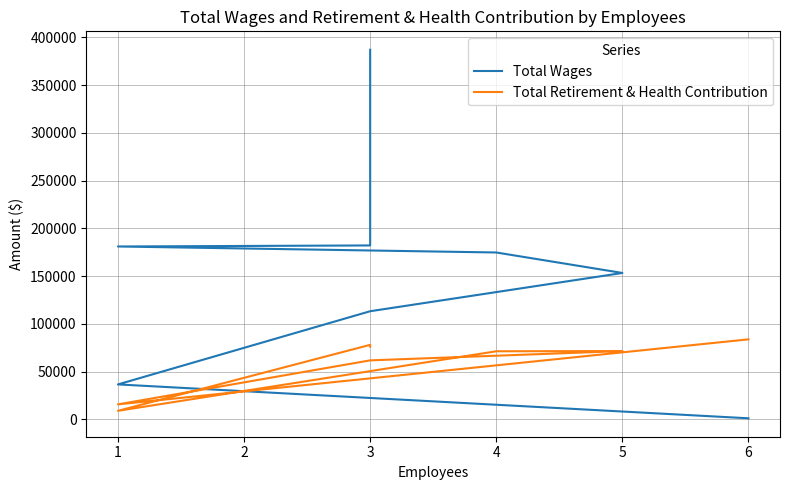

Reading left to right, list all the values displayed in this chart.

Total Wages: 387065	182086	181000	174708	153262	113176	36513	1025
Total Retirement & Health Contribution: 76113	77974	8847	71220	71464	61706	15607	83731